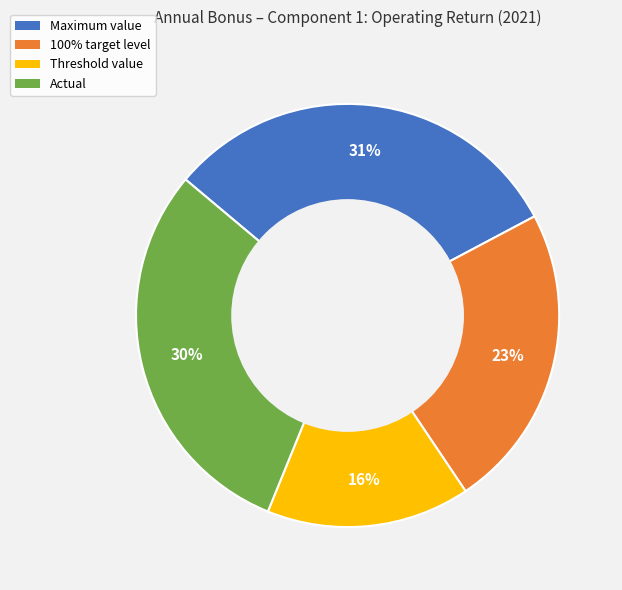

Is Threshold value the majority of the pie?

No